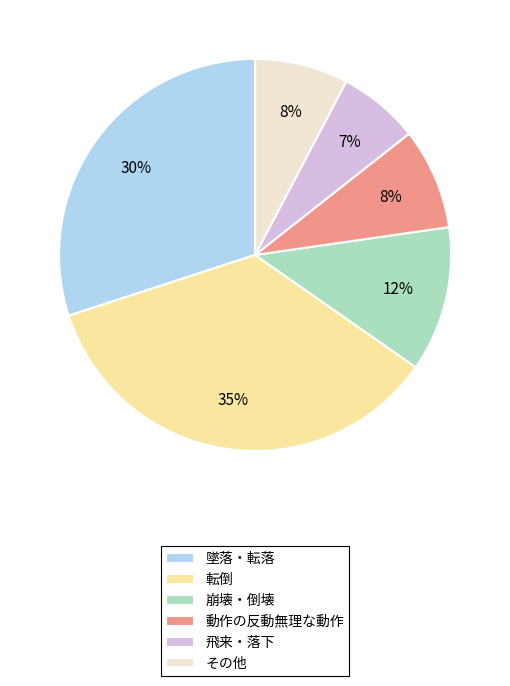

To the nearest percent, what portion does 崩壊・倒壊 represent?

12%